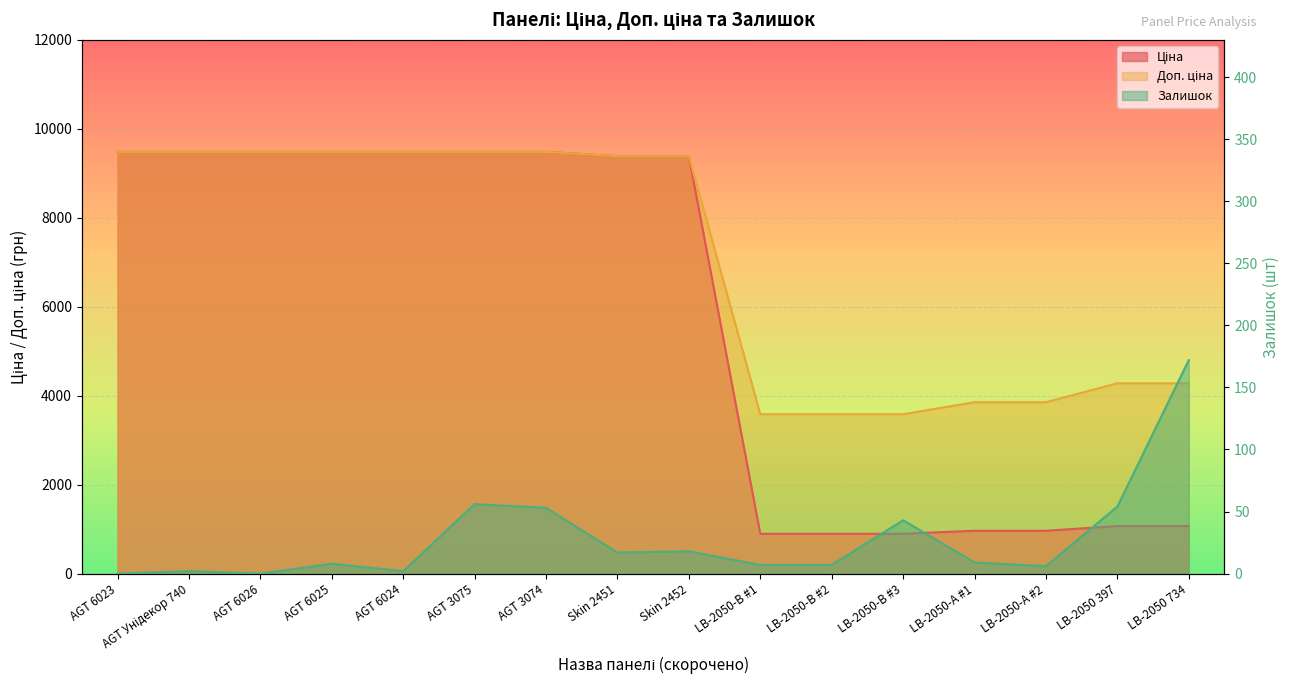

What is the difference between the Доп. ціна values at Skin 2452 and AGT 6023?

96.1